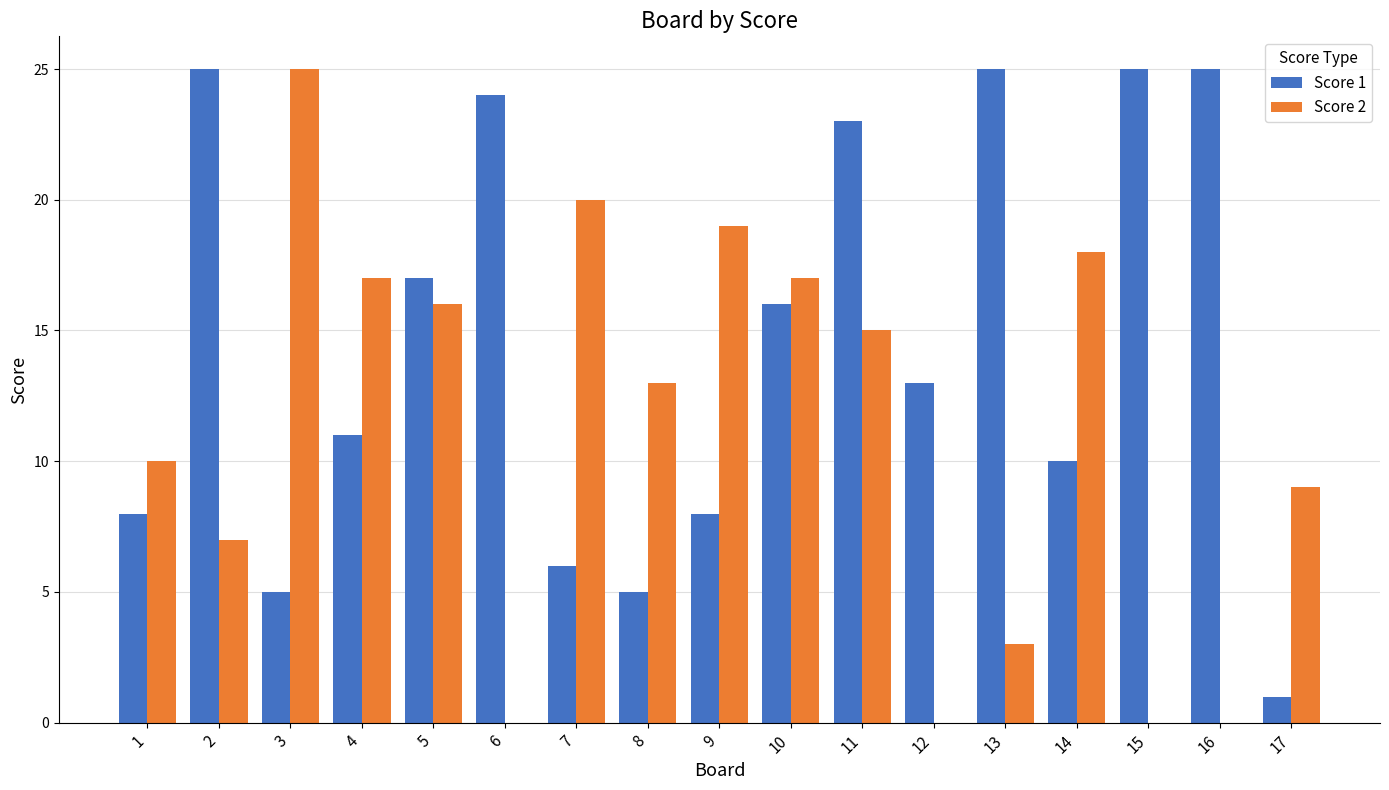

The value of Score 1 at 8 is 5. True or false?

True